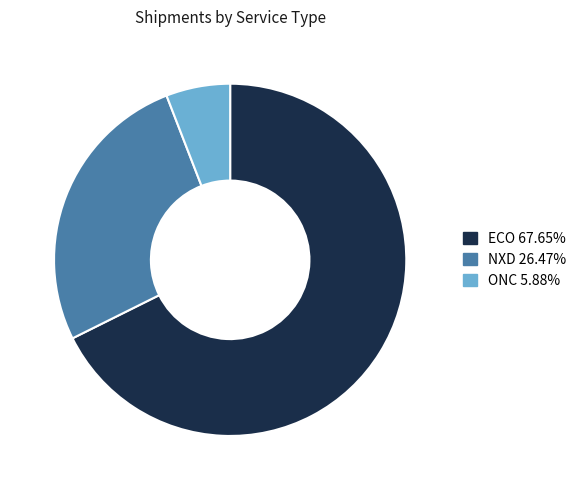

Which slice is the smallest?

ONC